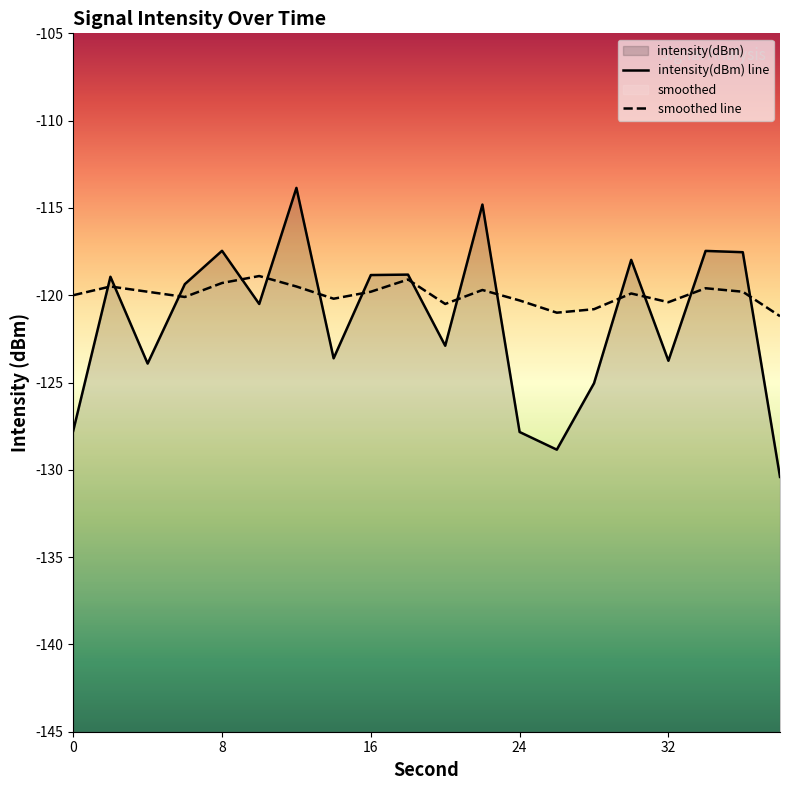

Reading right to left, transcribe all the data shown in this chart.

intensity(dBm): 38=-130.4	36=-117.5	34=-117.5	32=-123.8	30=-118.0	28=-125.0	26=-128.8	24=-127.8	22=-114.8	20=-122.9	18=-118.8	16=-118.8	14=-123.6	12=-113.9	10=-120.5	8=-117.5	6=-119.4	4=-123.9	2=-118.9	0=-127.8
smoothed: 38=-121.2	36=-119.8	34=-119.6	32=-120.4	30=-119.9	28=-120.8	26=-121.0	24=-120.3	22=-119.7	20=-120.5	18=-119.1	16=-119.8	14=-120.2	12=-119.5	10=-118.9	8=-119.3	6=-120.1	4=-119.8	2=-119.5	0=-120.0